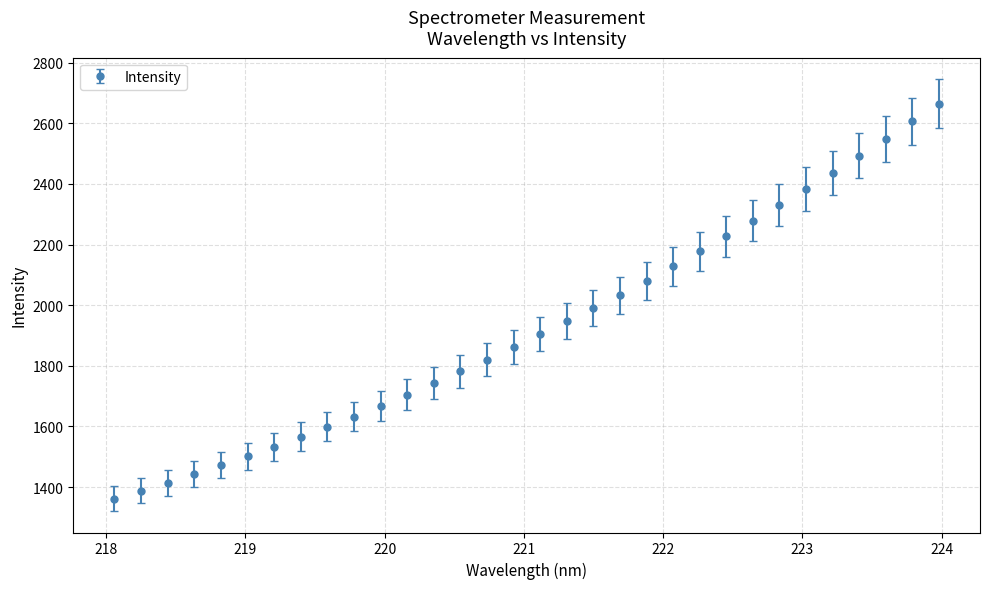

What is the smallest value displayed?

1362.2